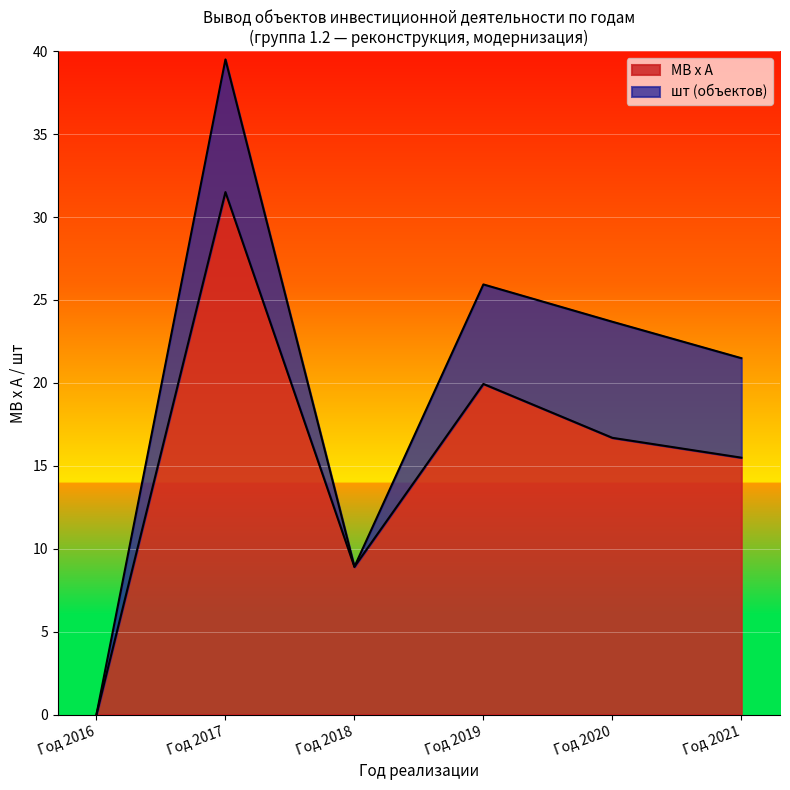

True or false: Год 2018 (МВ х А) has a value of -4.3 at 1.2.1.1.13.

False